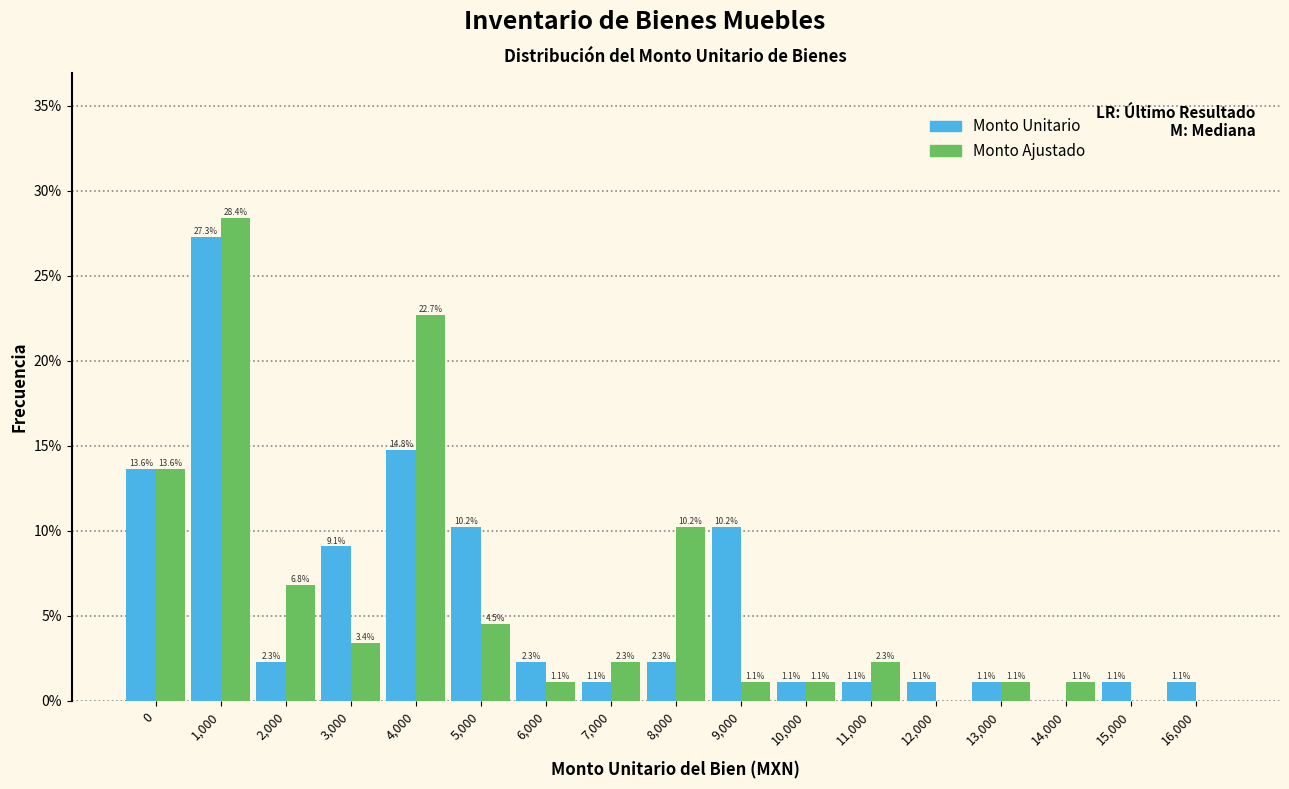

Which series changed the most between 7,000 and 16,000?

Monto Ajustado